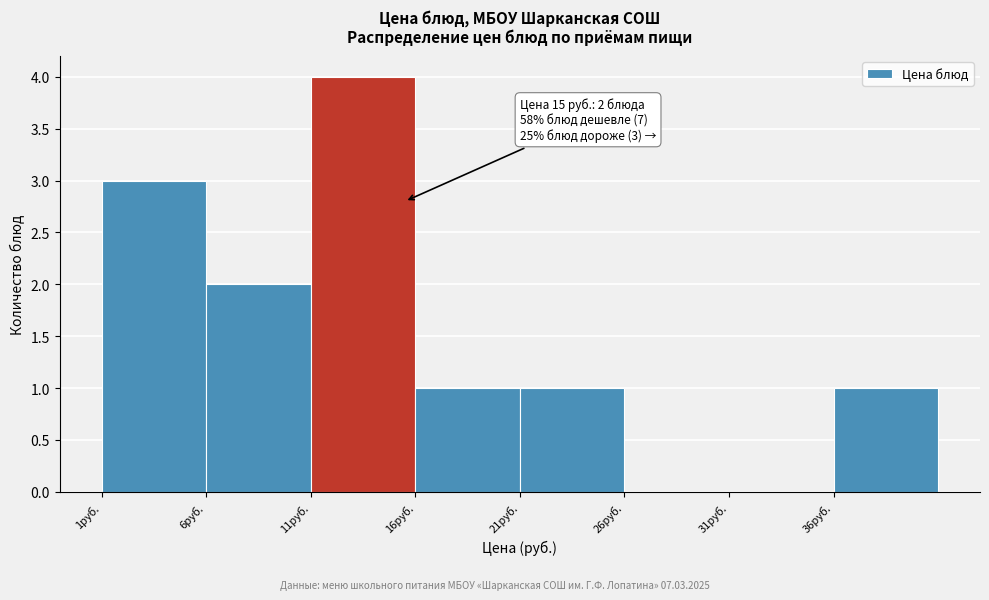

Which range on the x-axis has the tallest bar?

11 to 16